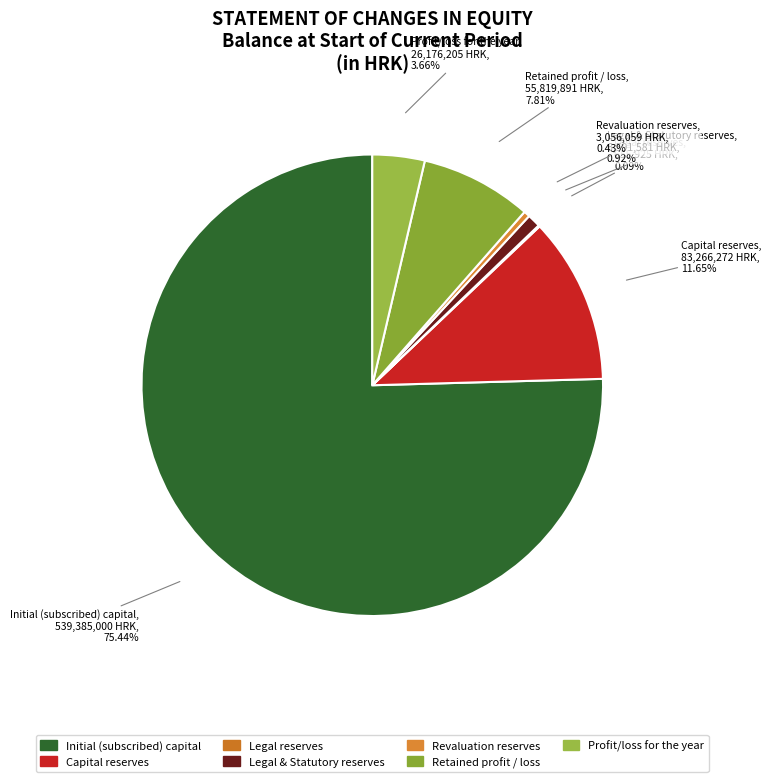

Which category accounts for the majority?

Initial (subscribed) capital